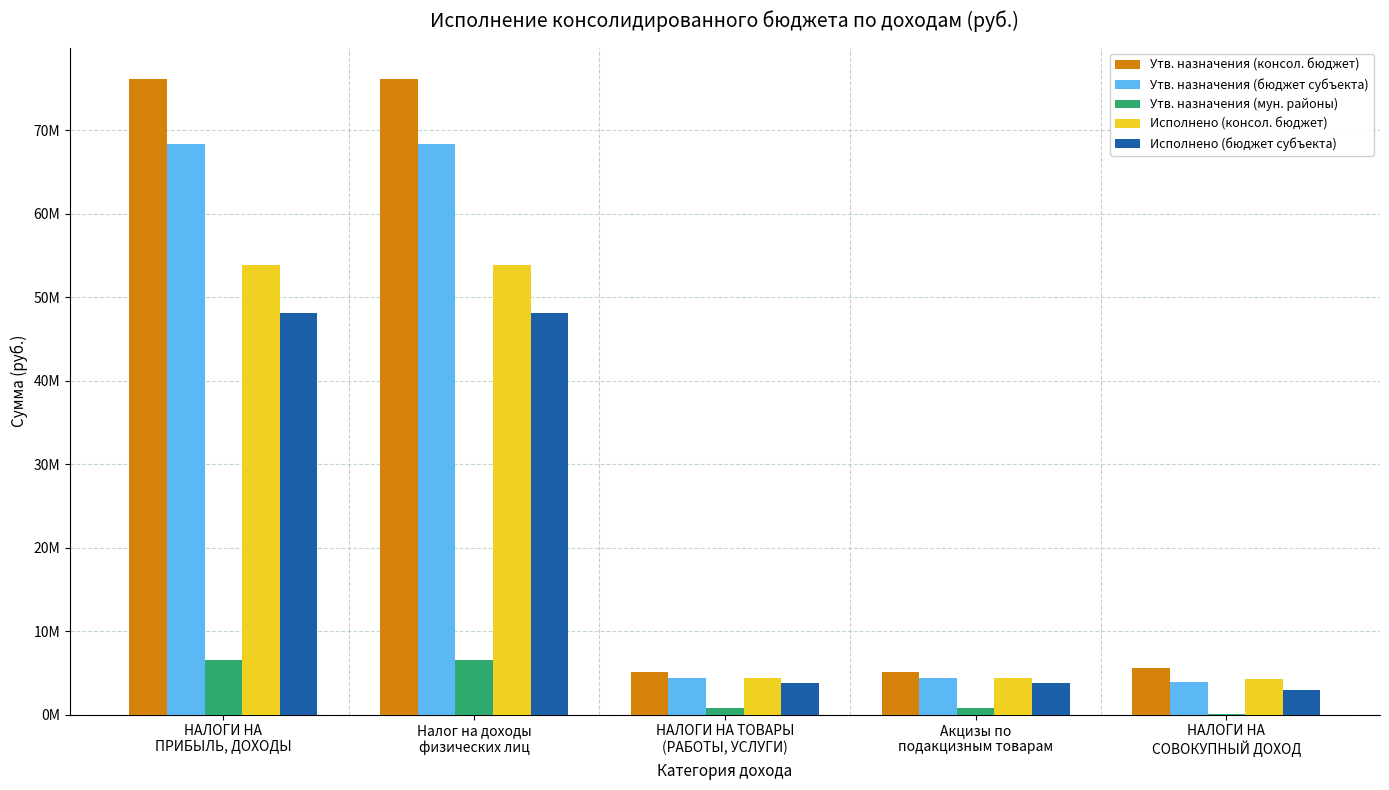

Which series has the largest total across all categories?

Утв. назначения (консол. бюджет)